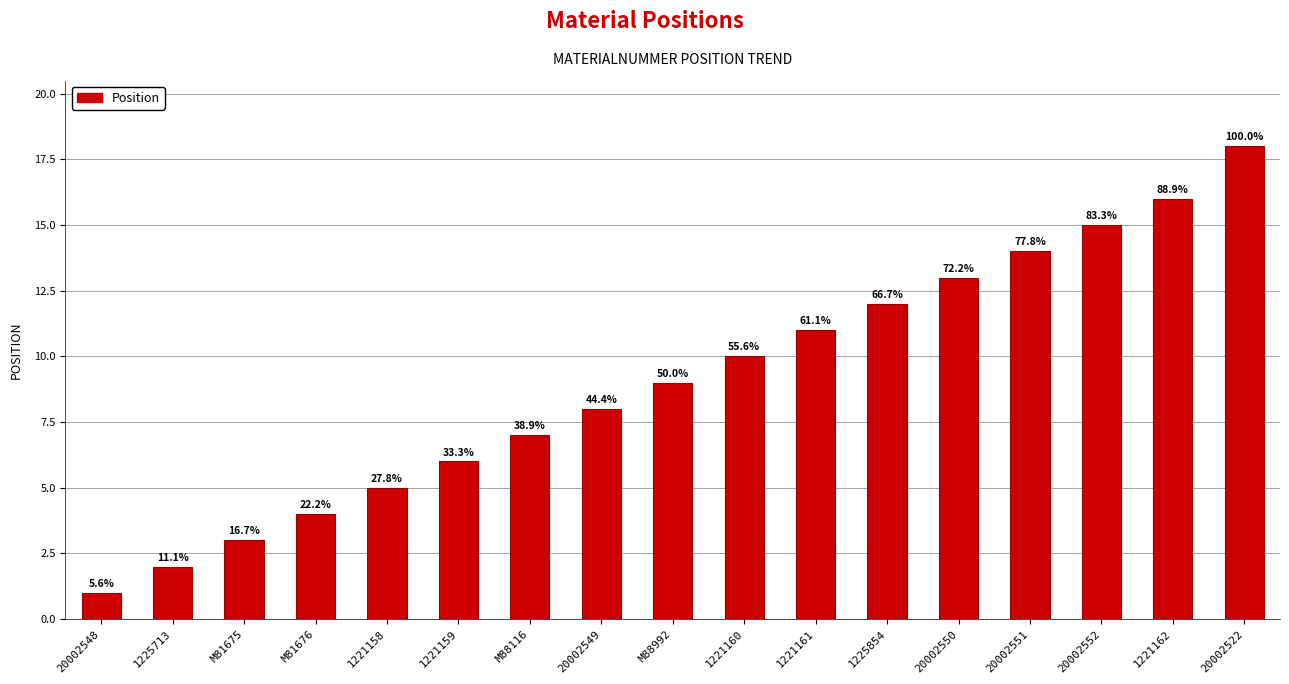

How many bars are there in total?

17